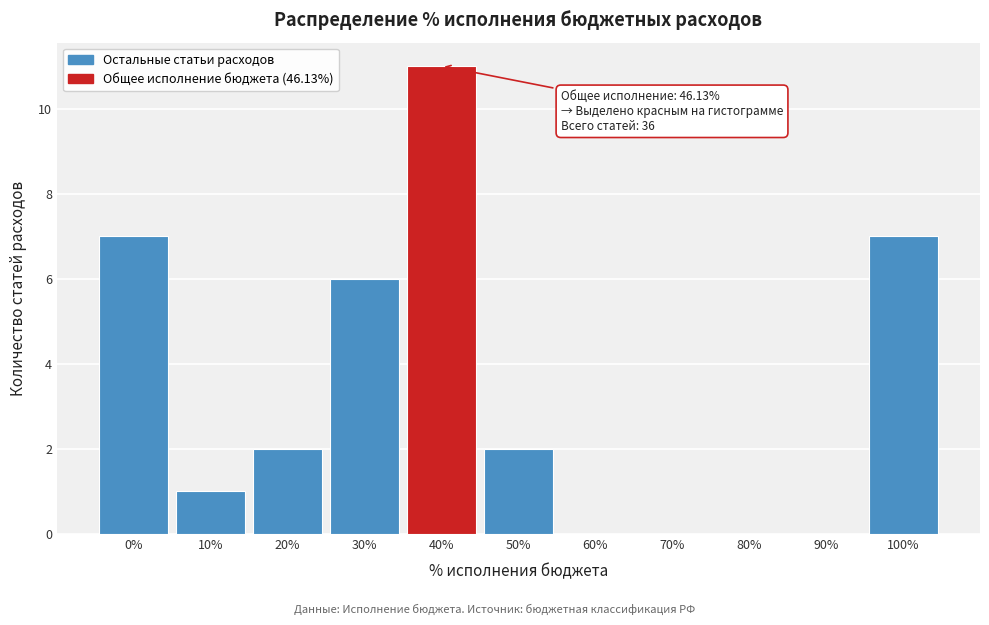

Reading right to left, what are all the values shown in this chart?

100%=7	90%=0	80%=0	70%=0	60%=0	50%=2	40%=11	30%=6	20%=2	10%=1	0%=7